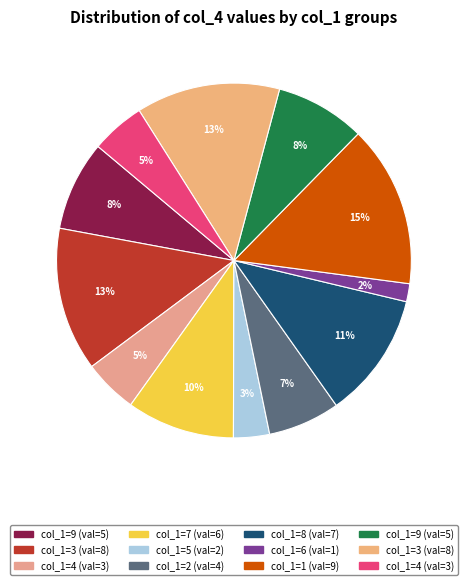

How many slices are in this pie chart?

12